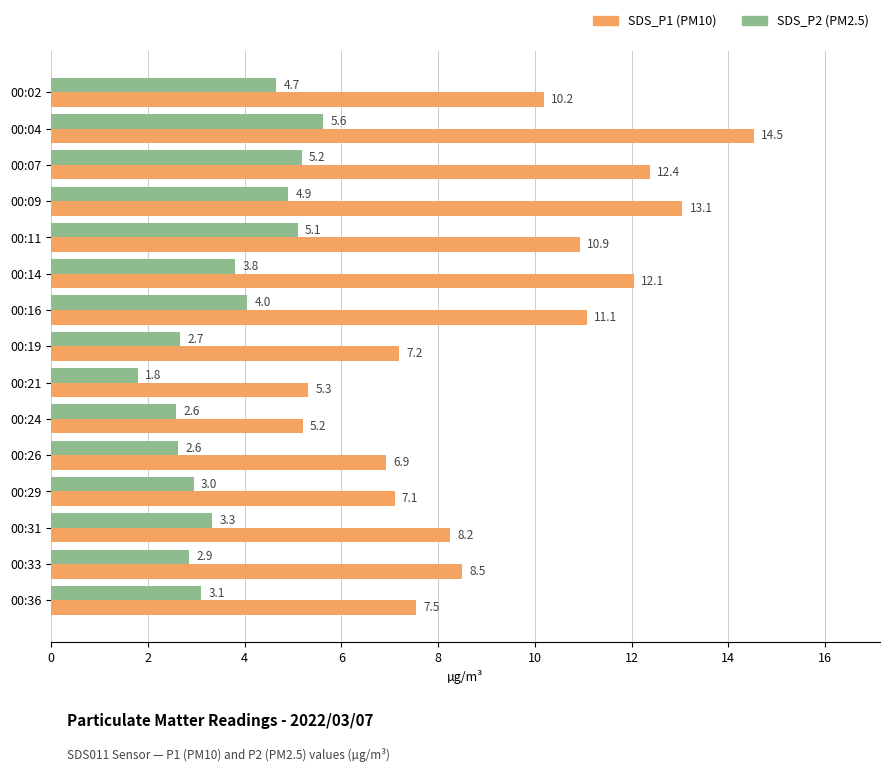

True or false: SDS_P1 (PM10) has a value of 3.0 at 00:11.

False